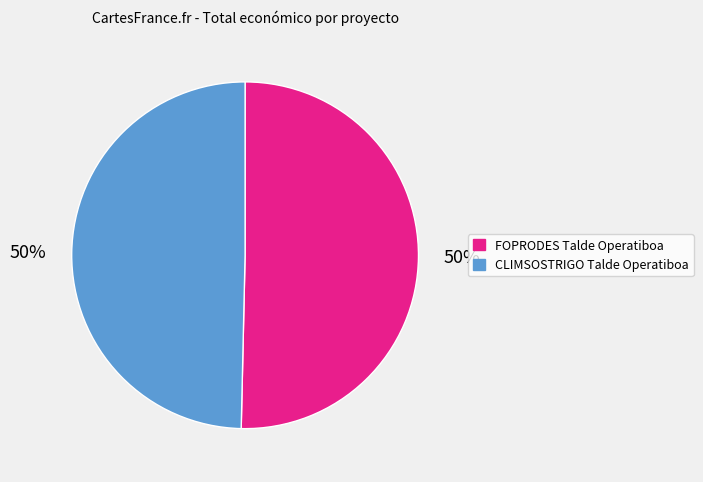

Do FOPRODES Talde Operatiboa and CLIMSOSTRIGO Talde Operatiboa together represent more than half of the pie?

Yes